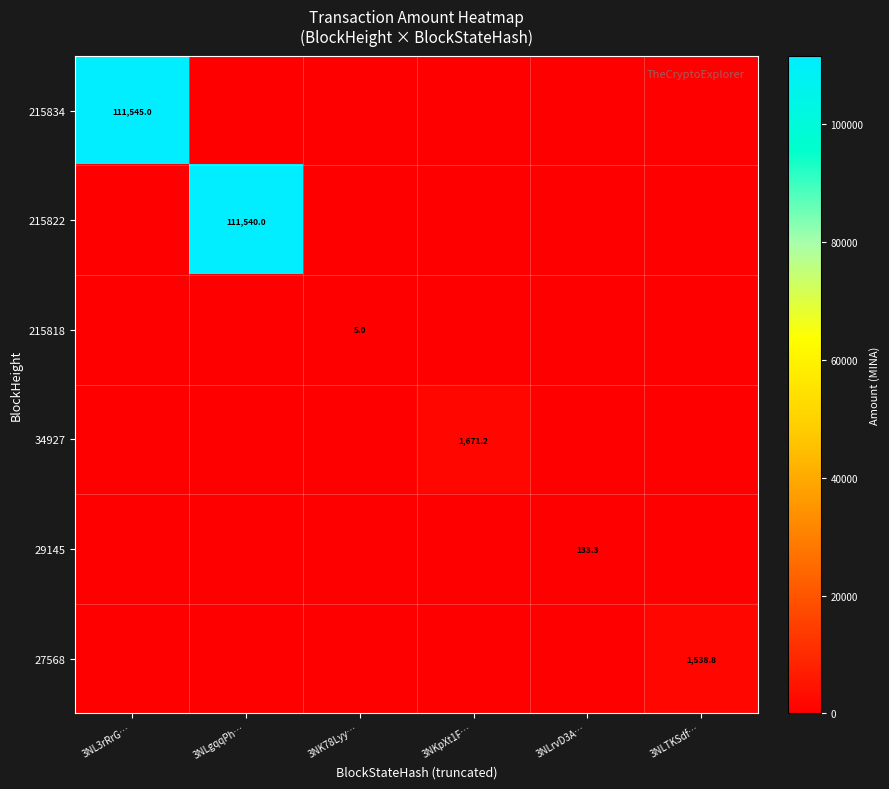

What is the total value across all series at 3NL3rRrG…?

111545.0